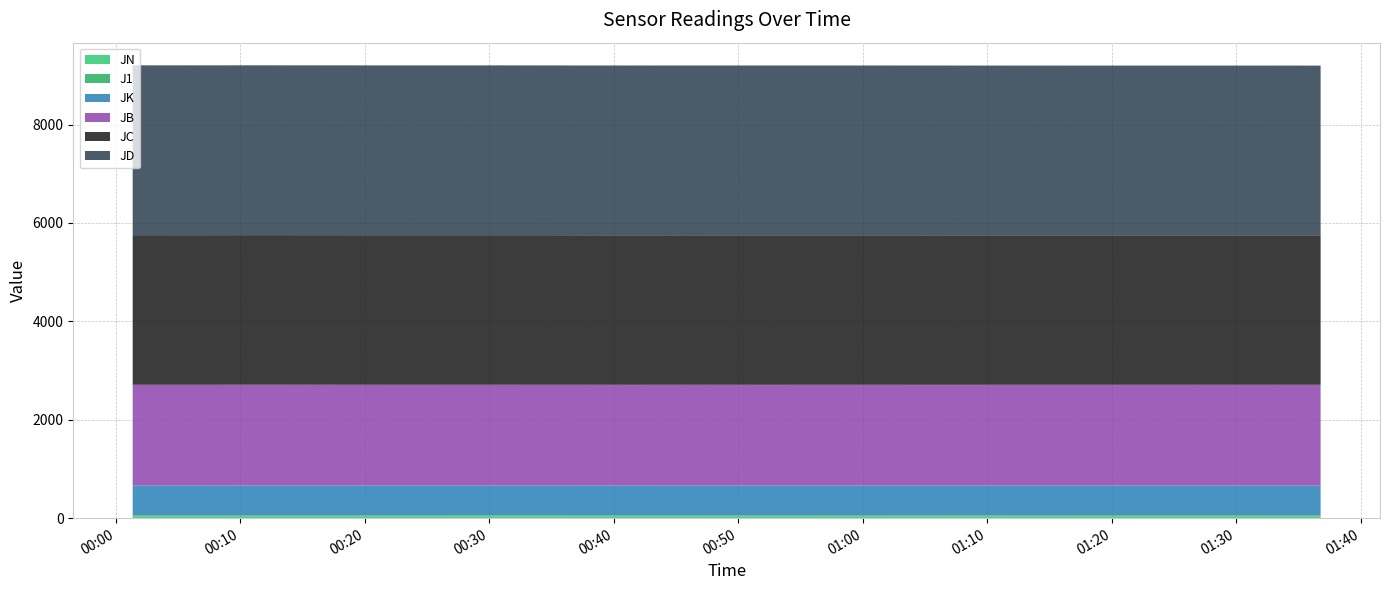

Reading left to right, transcribe all the data shown in this chart.

JN: 2016-05-27 00:01:22=32.6	2016-05-27 00:06:23=32.7	2016-05-27 00:11:25=32.7	2016-05-27 00:16:26=32.8	2016-05-27 00:21:27=32.8	2016-05-27 00:26:29=32.9	2016-05-27 00:31:30=32.9	2016-05-27 00:36:31=33.0	2016-05-27 00:41:33=33.0	2016-05-27 00:46:34=33.1	2016-05-27 00:51:36=33.1	2016-05-27 00:56:37=33.2	2016-05-27 01:01:38=33.2	2016-05-27 01:06:40=33.3	2016-05-27 01:11:41=33.3	2016-05-27 01:16:42=33.4	2016-05-27 01:21:43=33.4	2016-05-27 01:26:44=33.5	2016-05-27 01:31:46=33.5	2016-05-27 01:36:47=33.6
JD: 2016-05-27 00:01:22=3451.9	2016-05-27 00:06:23=3451.8	2016-05-27 00:11:25=3451.6	2016-05-27 00:16:26=3451.2	2016-05-27 00:21:27=3451.0	2016-05-27 00:26:29=3451.0	2016-05-27 00:31:30=3451.0	2016-05-27 00:36:31=3450.2	2016-05-27 00:41:33=3450.0	2016-05-27 00:46:34=3450.0	2016-05-27 00:51:36=3450.0	2016-05-27 00:56:37=3450.0	2016-05-27 01:01:38=3449.9	2016-05-27 01:06:40=3449.6	2016-05-27 01:11:41=3449.2	2016-05-27 01:16:42=3449.1	2016-05-27 01:21:43=3449.0	2016-05-27 01:26:44=3449.0	2016-05-27 01:31:46=3449.0	2016-05-27 01:36:47=3449.0
JK: 2016-05-27 00:01:22=605.9	2016-05-27 00:06:23=605.6	2016-05-27 00:11:25=606.4	2016-05-27 00:16:26=606.0	2016-05-27 00:21:27=605.3	2016-05-27 00:26:29=605.3	2016-05-27 00:31:30=605.8	2016-05-27 00:36:31=605.5	2016-05-27 00:41:33=605.0	2016-05-27 00:46:34=605.6	2016-05-27 00:51:36=605.4	2016-05-27 00:56:37=605.5	2016-05-27 01:01:38=605.5	2016-05-27 01:06:40=605.2	2016-05-27 01:11:41=605.4	2016-05-27 01:16:42=605.3	2016-05-27 01:21:43=605.4	2016-05-27 01:26:44=605.3	2016-05-27 01:31:46=605.4	2016-05-27 01:36:47=605.0
JB: 2016-05-27 00:01:22=2048.0	2016-05-27 00:06:23=2048.0	2016-05-27 00:11:25=2048.0	2016-05-27 00:16:26=2047.9	2016-05-27 00:21:27=2047.9	2016-05-27 00:26:29=2047.9	2016-05-27 00:31:30=2047.9	2016-05-27 00:36:31=2047.6	2016-05-27 00:41:33=2047.6	2016-05-27 00:46:34=2047.3	2016-05-27 00:51:36=2047.1	2016-05-27 00:56:37=2047.1	2016-05-27 01:01:38=2047.0	2016-05-27 01:06:40=2047.0	2016-05-27 01:11:41=2047.0	2016-05-27 01:16:42=2047.0	2016-05-27 01:21:43=2047.0	2016-05-27 01:26:44=2047.0	2016-05-27 01:31:46=2047.0	2016-05-27 01:36:47=2047.0
JC: 2016-05-27 00:01:22=3041.1	2016-05-27 00:06:23=3041.1	2016-05-27 00:11:25=3041.1	2016-05-27 00:16:26=3041.0	2016-05-27 00:21:27=3041.0	2016-05-27 00:26:29=3041.0	2016-05-27 00:31:30=3040.9	2016-05-27 00:36:31=3040.1	2016-05-27 00:41:33=3040.0	2016-05-27 00:46:34=3040.0	2016-05-27 00:51:36=3040.0	2016-05-27 00:56:37=3040.0	2016-05-27 01:01:38=3039.9	2016-05-27 01:06:40=3039.9	2016-05-27 01:11:41=3039.6	2016-05-27 01:16:42=3039.2	2016-05-27 01:21:43=3039.1	2016-05-27 01:26:44=3039.0	2016-05-27 01:31:46=3039.0	2016-05-27 01:36:47=3039.0
J1: 2016-05-27 00:01:22=25.0	2016-05-27 00:06:23=25.0	2016-05-27 00:11:25=25.0	2016-05-27 00:16:26=25.0	2016-05-27 00:21:27=25.0	2016-05-27 00:26:29=25.0	2016-05-27 00:31:30=25.0	2016-05-27 00:36:31=25.1	2016-05-27 00:41:33=25.1	2016-05-27 00:46:34=25.1	2016-05-27 00:51:36=25.1	2016-05-27 00:56:37=25.1	2016-05-27 01:01:38=25.1	2016-05-27 01:06:40=25.1	2016-05-27 01:11:41=25.1	2016-05-27 01:16:42=25.1	2016-05-27 01:21:43=25.1	2016-05-27 01:26:44=25.2	2016-05-27 01:31:46=25.2	2016-05-27 01:36:47=25.2